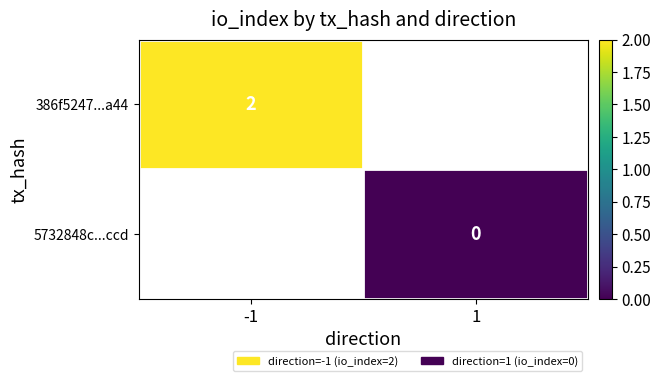

The value of 386f5247...a44 at -1 is 2. True or false?

True